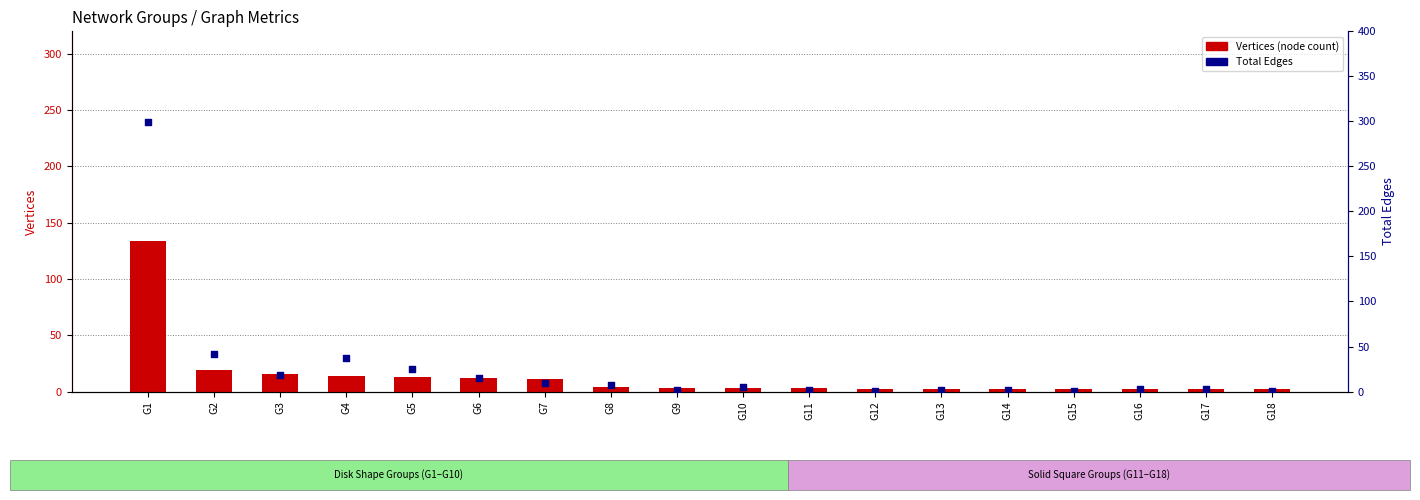

At which category is the sum across all series the highest?

G1